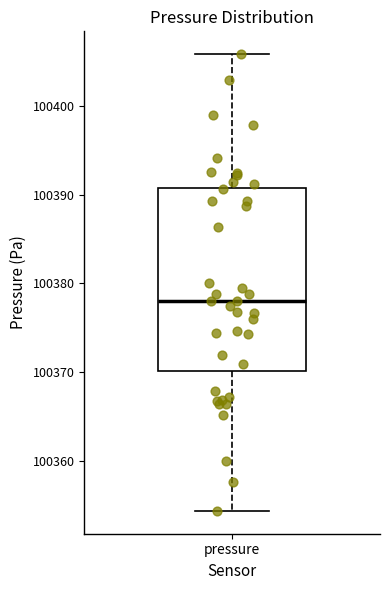

Read this box plot against the y-axis: the position of the median line, the range covered by the box, and the ends of both whiskers. The values are not printed on the chart, so give them approximately, as read against the axis.

median 100378, box 100370 to 100391, whiskers 100354 to 100406